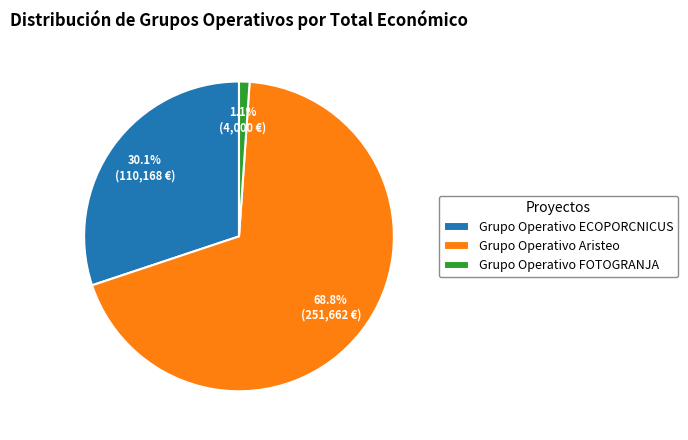

Which category has the smallest portion of the pie?

Grupo Operativo FOTOGRANJA